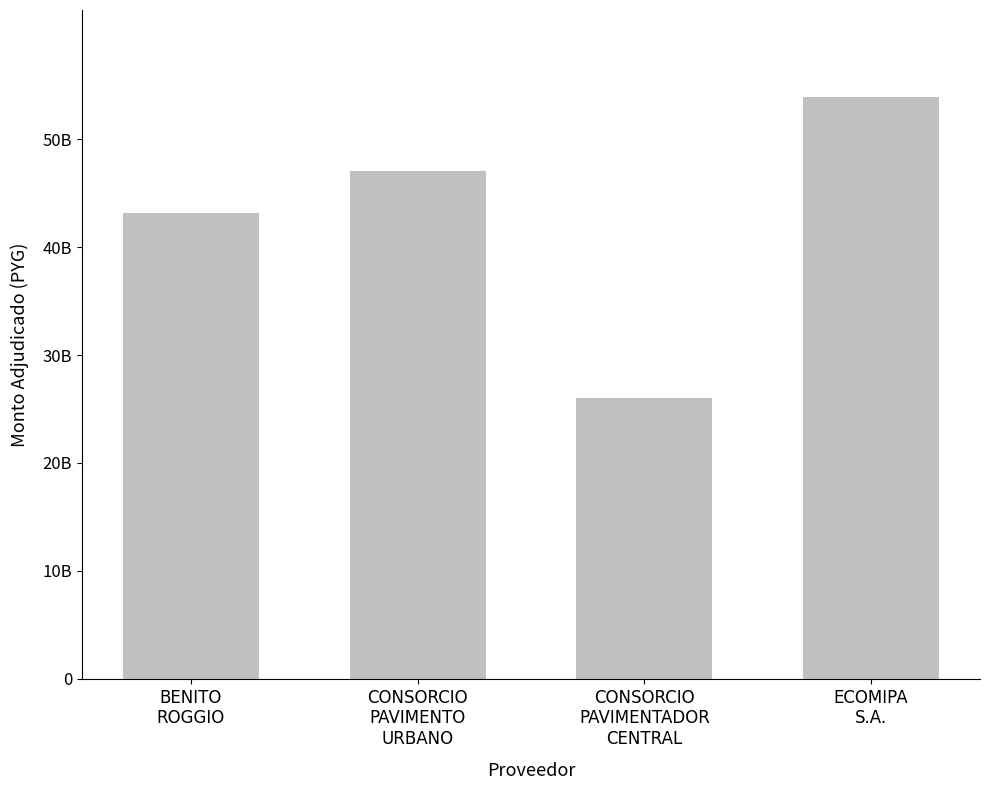

Does the chart contain any negative values?

No